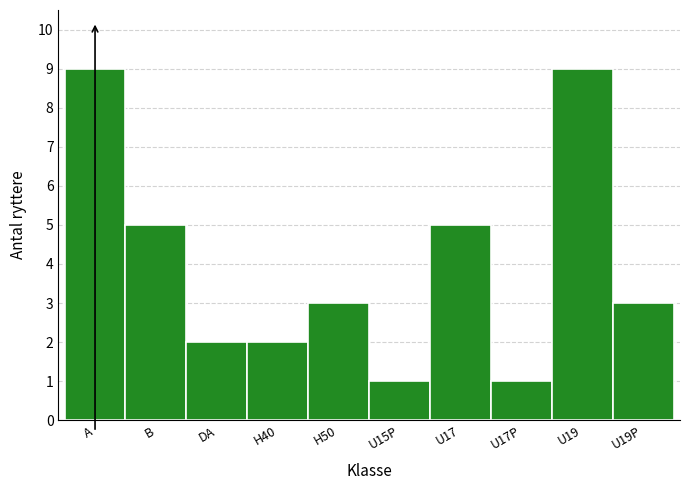

Reading left to right, extract all data points from this chart.

A=9	B=5	DA=2	H40=2	H50=3	U15P=1	U17=5	U17P=1	U19=9	U19P=3